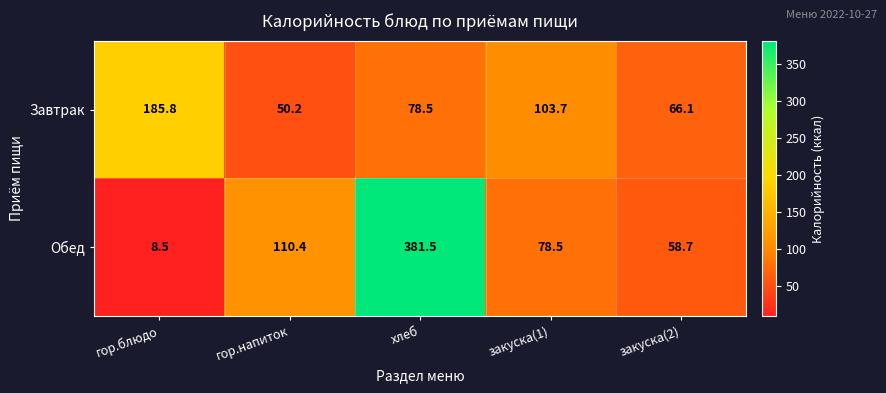

List the series in order of their peak value, lowest first.

Завтрак, Обед